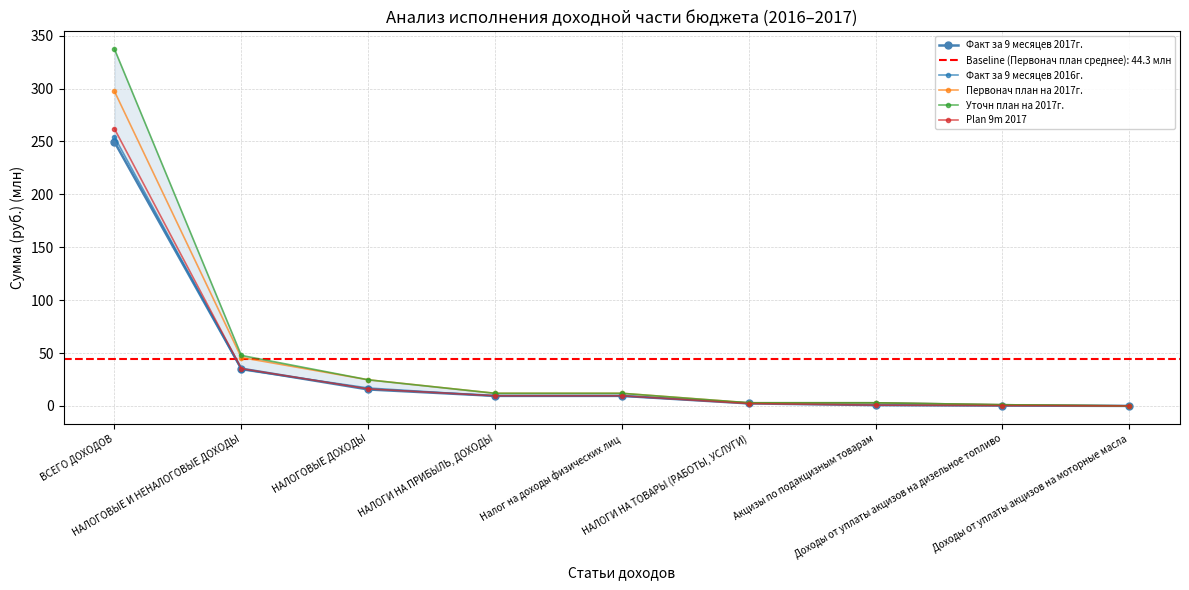

What is the value of the Plan 9m 2017 point at the 6th from the left?

2.2